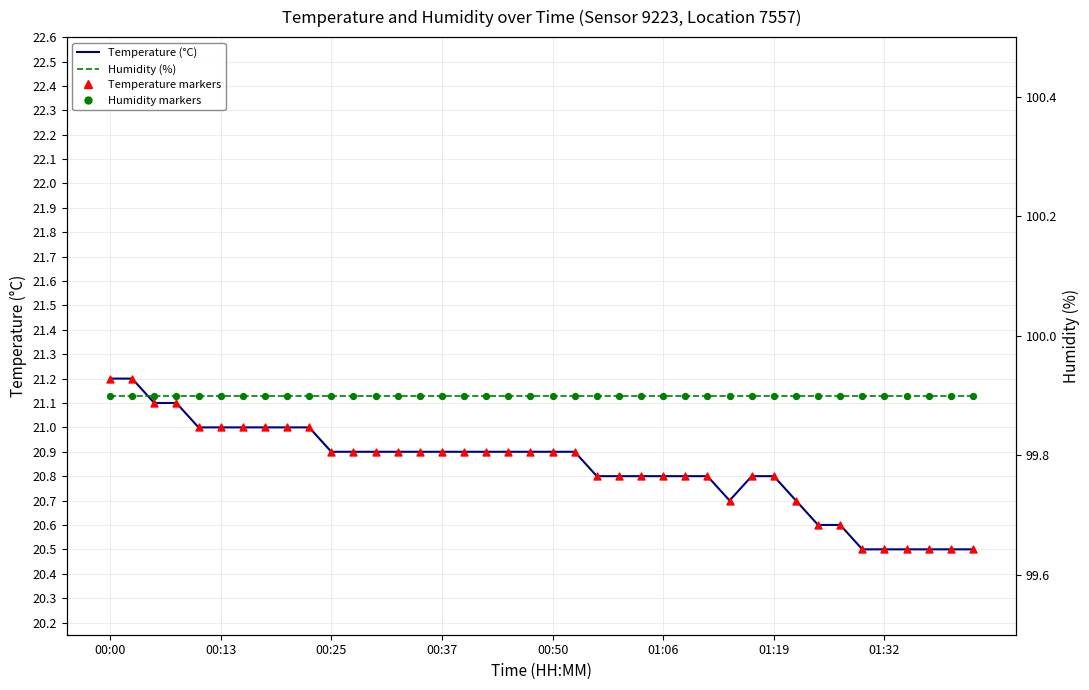

At how many categories does at least one series exceed 61?

40